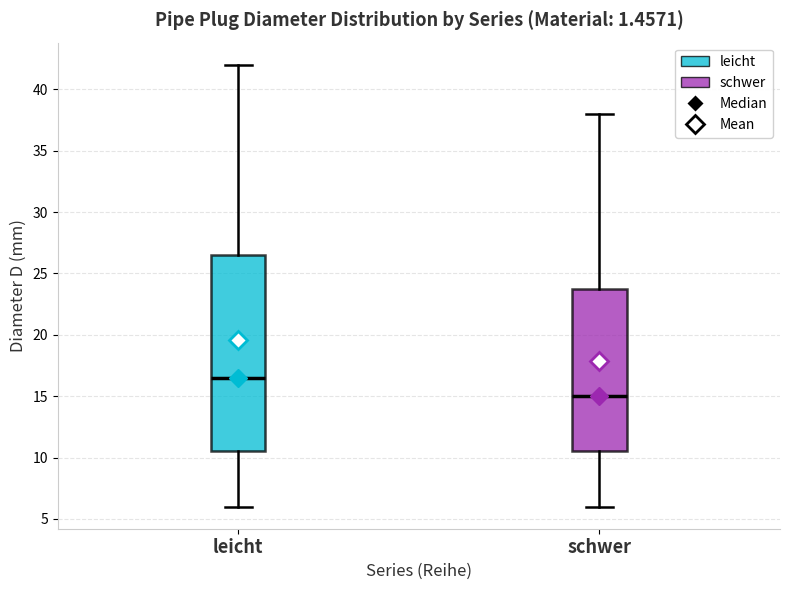

Reading left to right, transcribe this box plot: for each box, give where its median line is, the range the box spans, and where its two whiskers end, as read against the y-axis. The values are not printed on the chart, so give them approximately, as read against the axis.

leicht: median 16.5, box 10.5 to 26.5, whiskers 6.0 to 42.0
schwer: median 15.0, box 10.5 to 24.0, whiskers 6.0 to 38.0